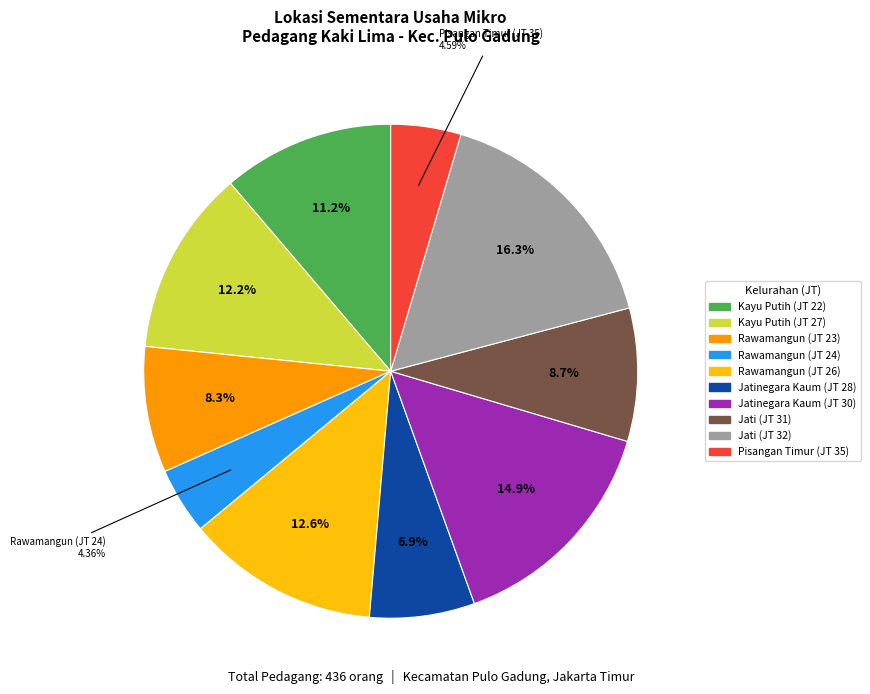

How many slices are in this pie chart?

10